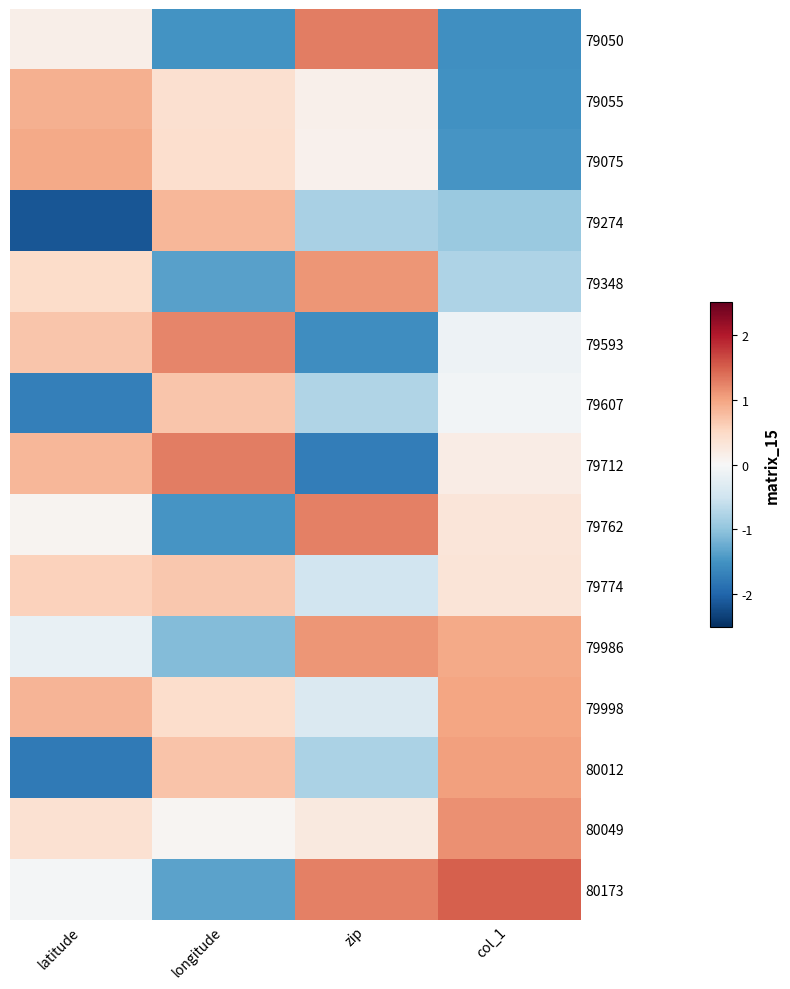

Reading left to right, extract all data points from this chart.

79050: latitude=0.1	longitude=-1.5	zip=1.3	col_1=-1.5
79055: latitude=0.9	longitude=0.4	zip=0.1	col_1=-1.5
79075: latitude=1.0	longitude=0.4	zip=0.1	col_1=-1.5
79274: latitude=-2.1	longitude=0.8	zip=-0.8	col_1=-0.9
79348: latitude=0.5	longitude=-1.3	zip=1.1	col_1=-0.8
79593: latitude=0.7	longitude=1.2	zip=-1.5	col_1=-0.1
79607: latitude=-1.7	longitude=0.7	zip=-0.8	col_1=-0.1
79712: latitude=0.8	longitude=1.3	zip=-1.7	col_1=0.2
79762: latitude=0.1	longitude=-1.5	zip=1.3	col_1=0.3
79774: latitude=0.6	longitude=0.7	zip=-0.5	col_1=0.3
79986: latitude=-0.2	longitude=-1.1	zip=1.1	col_1=1.0
79998: latitude=0.9	longitude=0.4	zip=-0.4	col_1=1.0
80012: latitude=-1.8	longitude=0.7	zip=-0.8	col_1=1.0
80049: latitude=0.4	longitude=0.0	zip=0.2	col_1=1.1
80173: latitude=-0.0	longitude=-1.3	zip=1.3	col_1=1.5